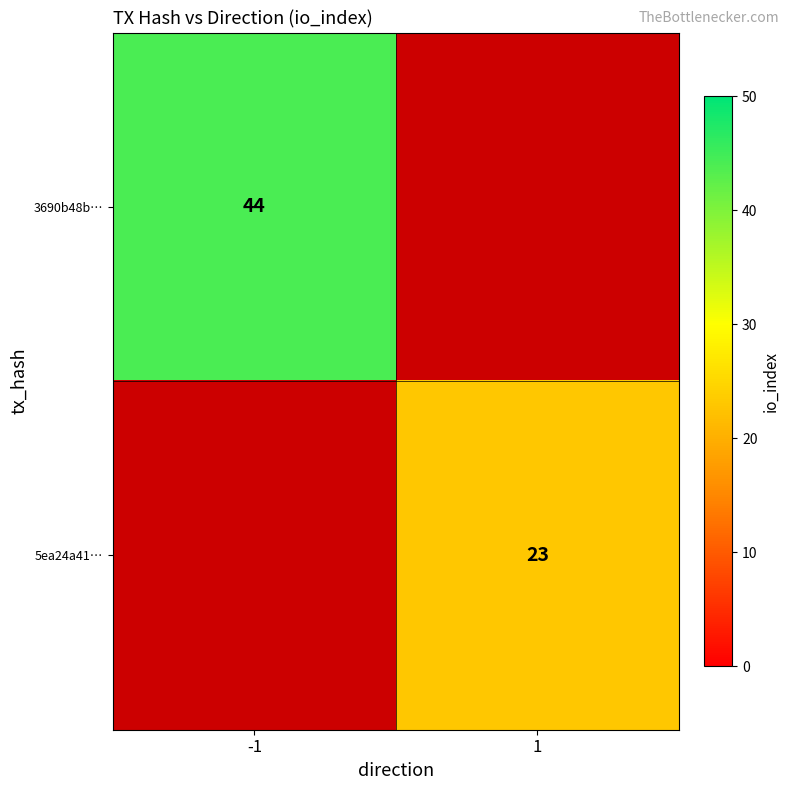

Is it true that 3690b48b… equals 64.2 at -1?

False